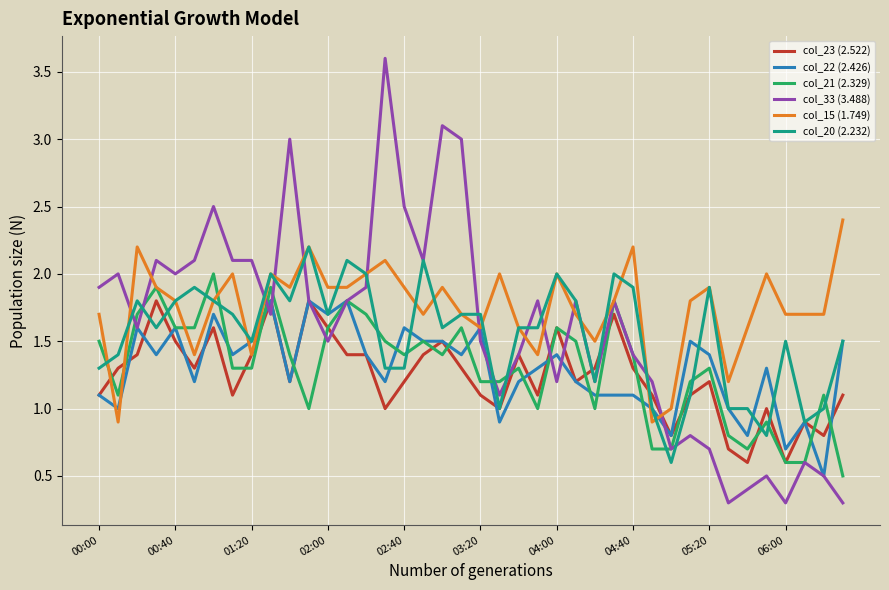

What is the greatest value displayed?

3.6